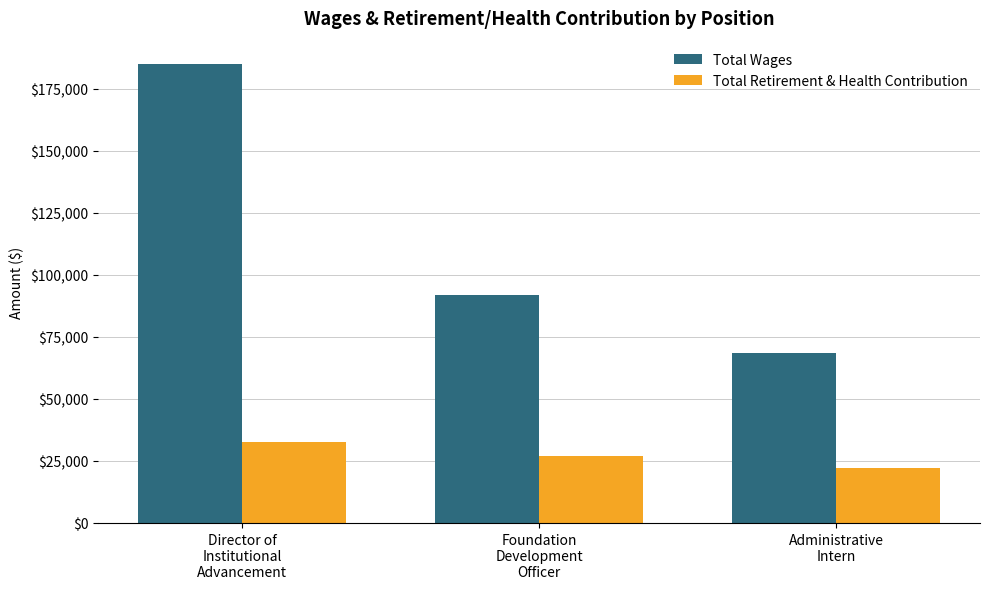

Count the Total Retirement & Health Contribution values in the range 22039 to 32681.

3